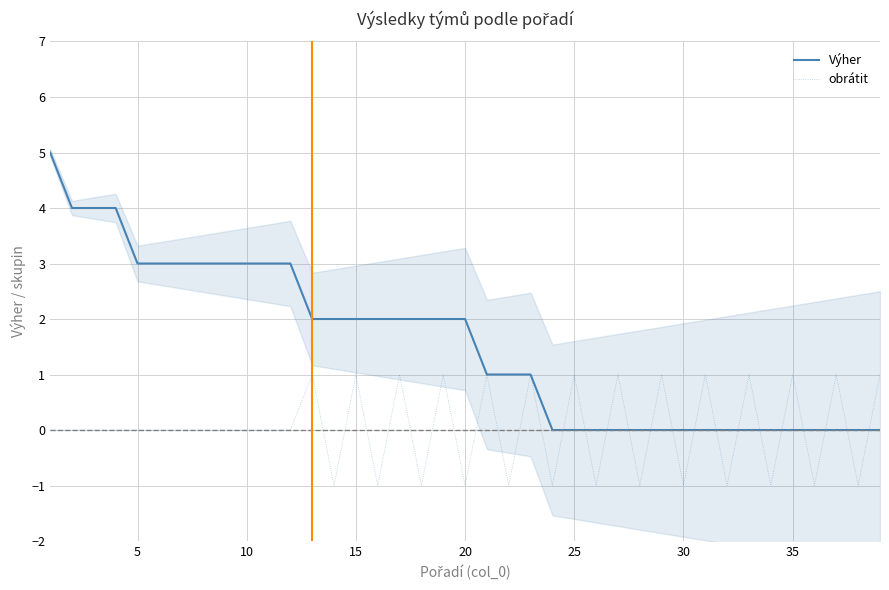

How many intersections are there between obrátit and Výher?

15